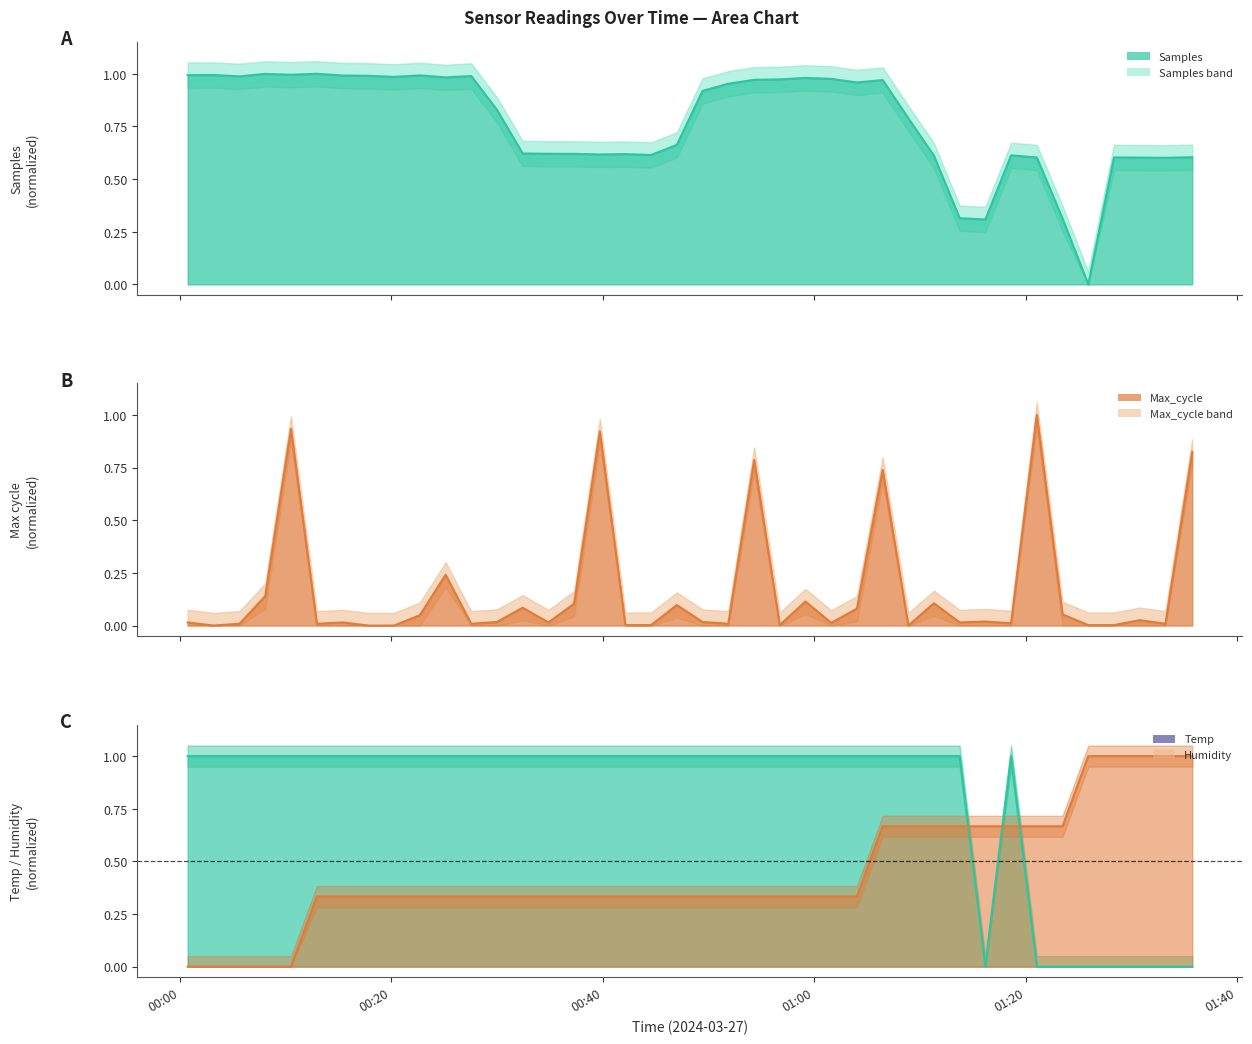

How many series are shown in this chart?

4